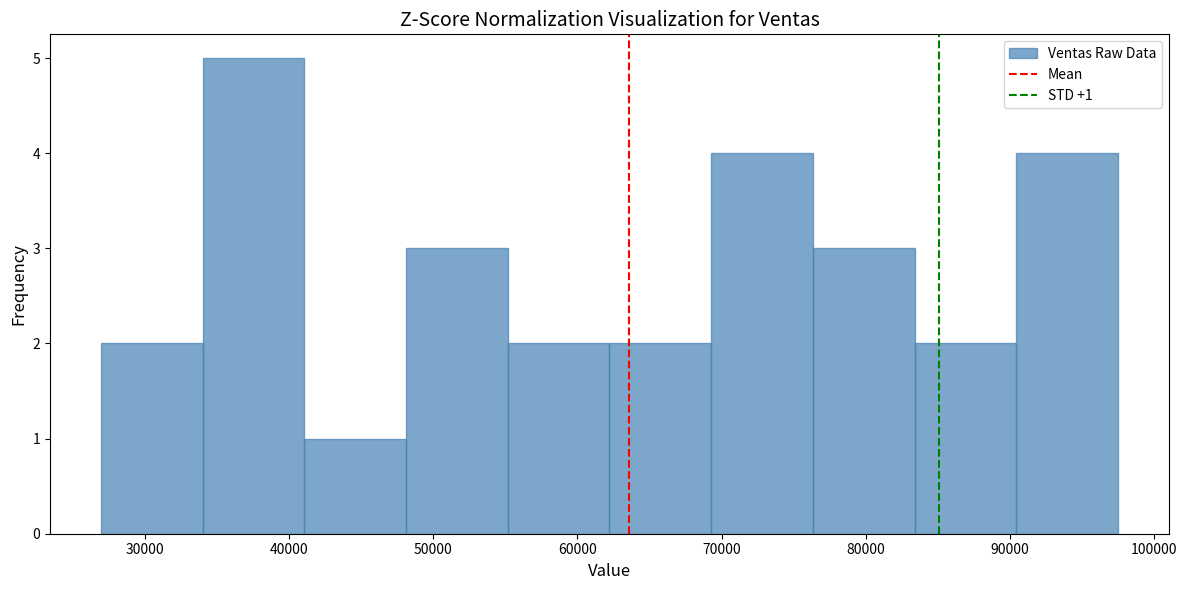

Over which range of the x-axis is the bar tallest?

34000 to 41000